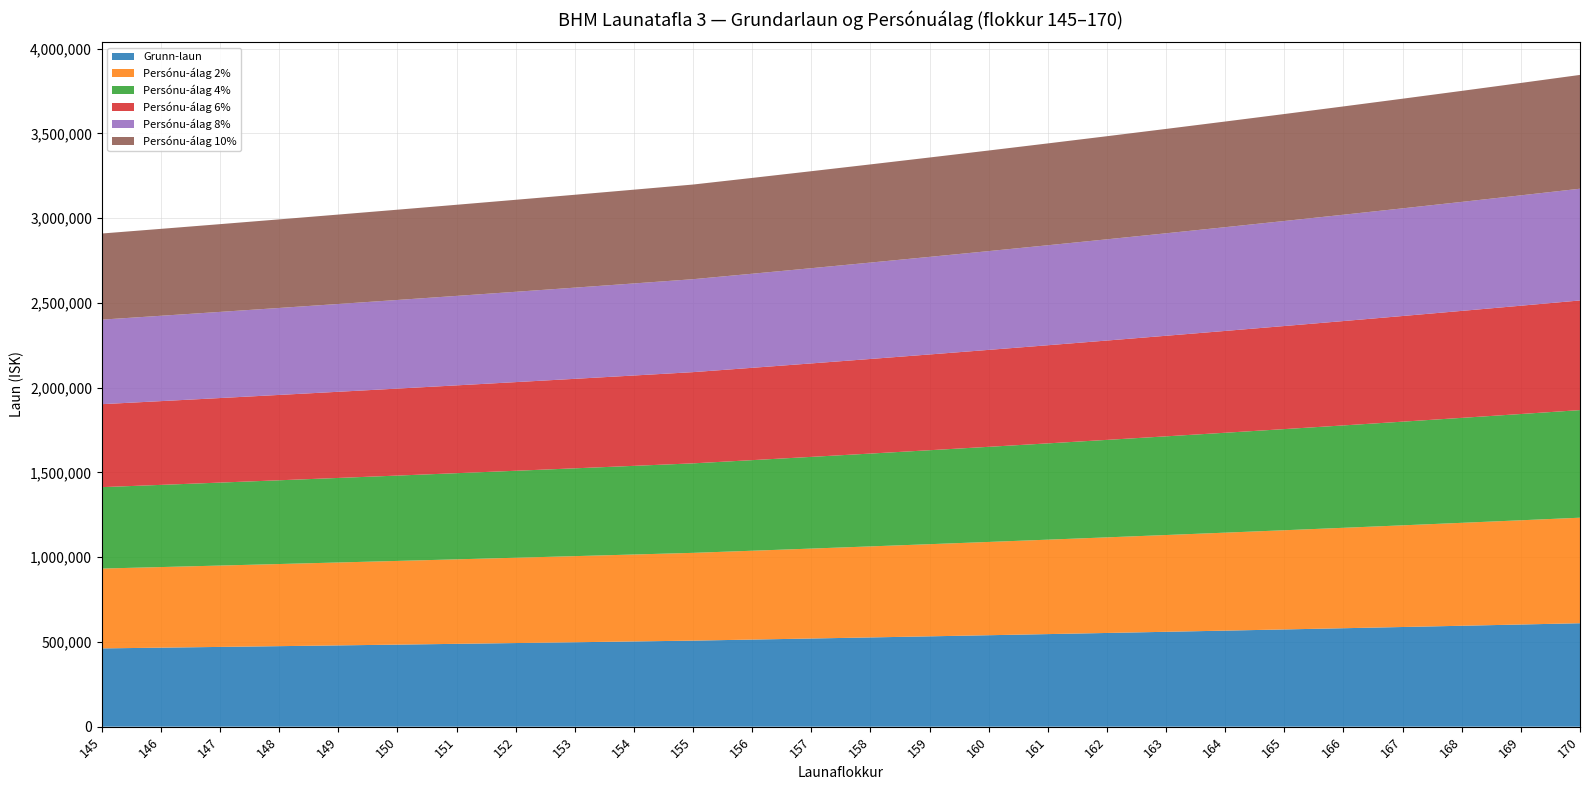

Reading left to right, what are all the values shown in this chart?

Grunn-laun: 145=461766	146=466130	147=470543	148=475004	149=479514	150=484073	151=488684	152=493344	153=498055	154=502819	155=507635	156=513832	157=520116	158=526488	159=532949	160=539500	161=546143	162=552879	163=559709	164=566635	165=573658	166=580779	167=588000	168=595322	169=602747	170=610275
Persónu-álag 2%: 145=471001	146=475453	147=479954	148=484504	149=489104	150=493754	151=498458	152=503211	153=508016	154=512875	155=517788	156=524109	157=530518	158=537018	159=543608	160=550290	161=557066	162=563937	163=570903	164=577968	165=585131	166=592395	167=599760	168=607228	169=614802	170=622481
Persónu-álag 4%: 145=480237	146=484775	147=489365	148=494004	149=498695	150=503436	151=508231	152=513078	153=517977	154=522932	155=527940	156=534385	157=540921	158=547548	159=554267	160=561080	161=567989	162=574994	163=582097	164=589300	165=596604	166=604010	167=611520	168=619135	169=626857	170=634686
Persónu-álag 6%: 145=489472	146=494098	147=498776	148=503504	149=508285	150=513117	151=518005	152=522945	153=527938	154=532988	155=538093	156=544662	157=551323	158=558077	159=564926	160=571870	161=578912	162=586052	163=593292	164=600633	165=608077	166=615626	167=623280	168=631041	169=638912	170=646892
Persónu-álag 8%: 145=498707	146=503420	147=508186	148=513004	149=517875	150=522799	151=527779	152=532812	153=537899	154=543045	155=548246	156=554939	157=561725	158=568607	159=575585	160=582660	161=589834	162=597109	163=604486	164=611966	165=619551	166=627241	167=635040	168=642948	169=650967	170=659097
Persónu-álag 10%: 145=507943	146=512743	147=517597	148=522504	149=527465	150=532480	151=537552	152=542678	153=547861	154=553101	155=558399	156=565215	157=572128	158=579137	159=586244	160=593450	161=600757	162=608167	163=615680	164=623299	165=631024	166=638857	167=646800	168=654854	169=663022	170=671303